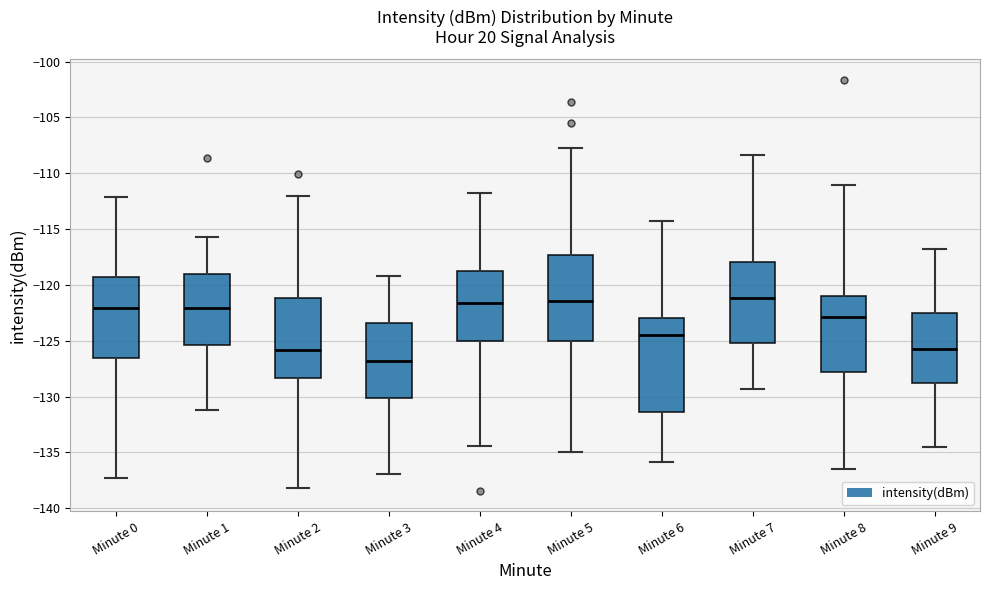

Which box is the tallest, from its lower edge to its upper edge?

Minute 6